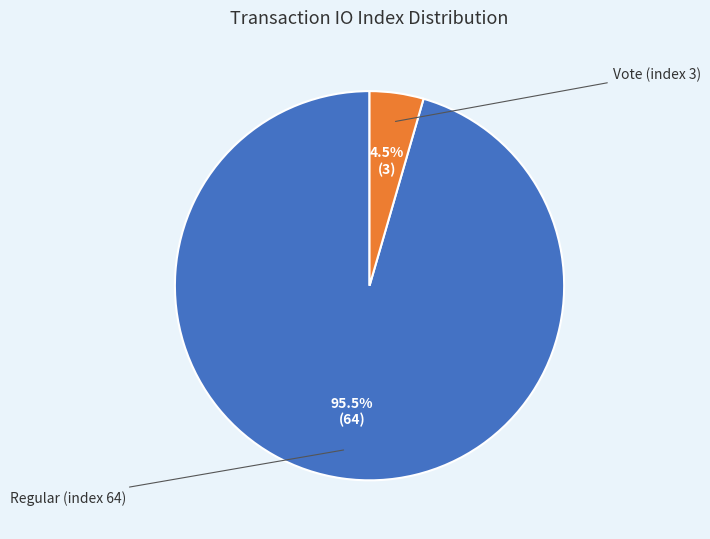

What is the change in value from Regular (index 64) to Vote (index 3)?

-61